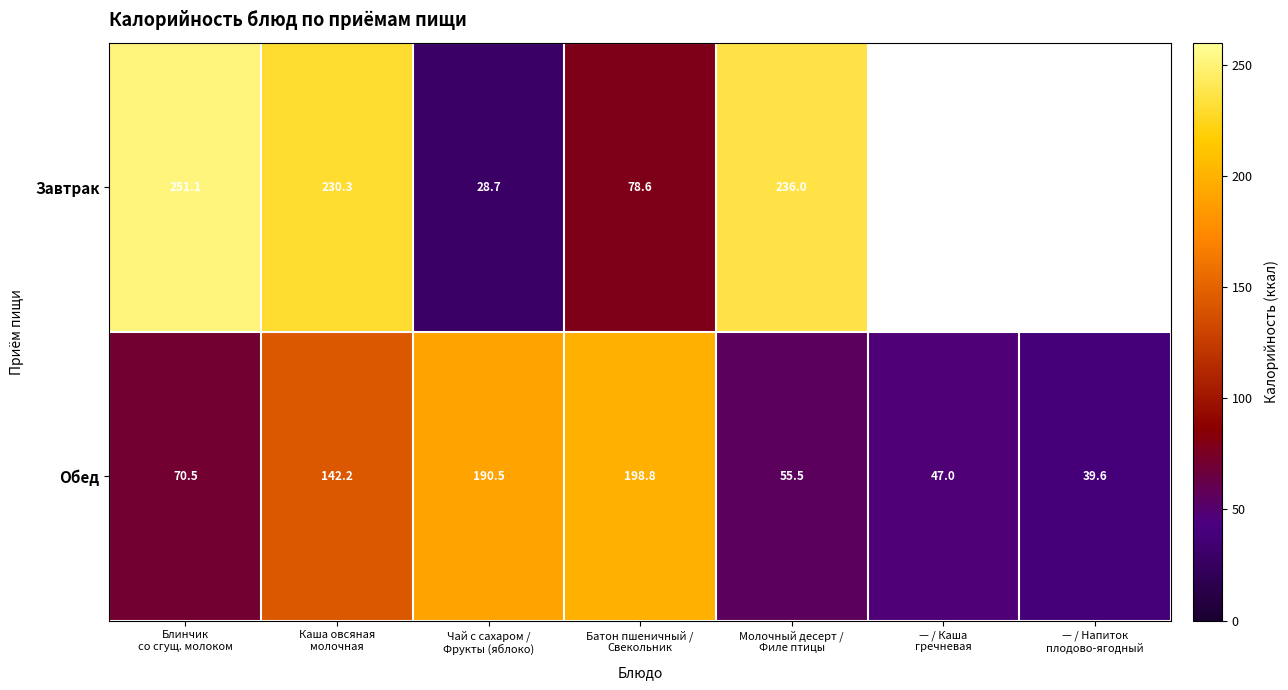

What is the difference between the maximum and second lowest values in the Обед series?

151.8